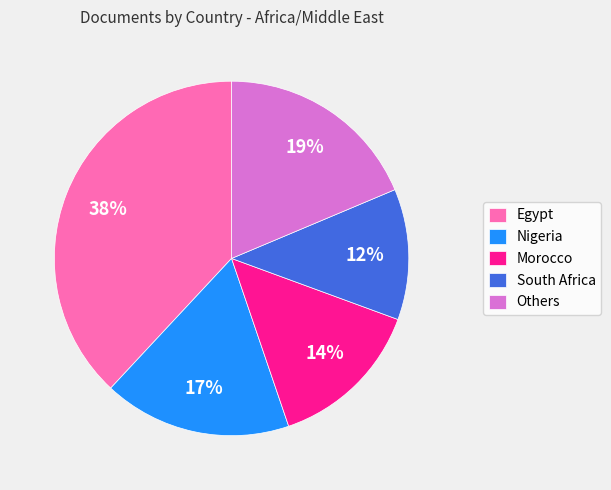

To the nearest percent, what percentage of the pie is South Africa?

12%